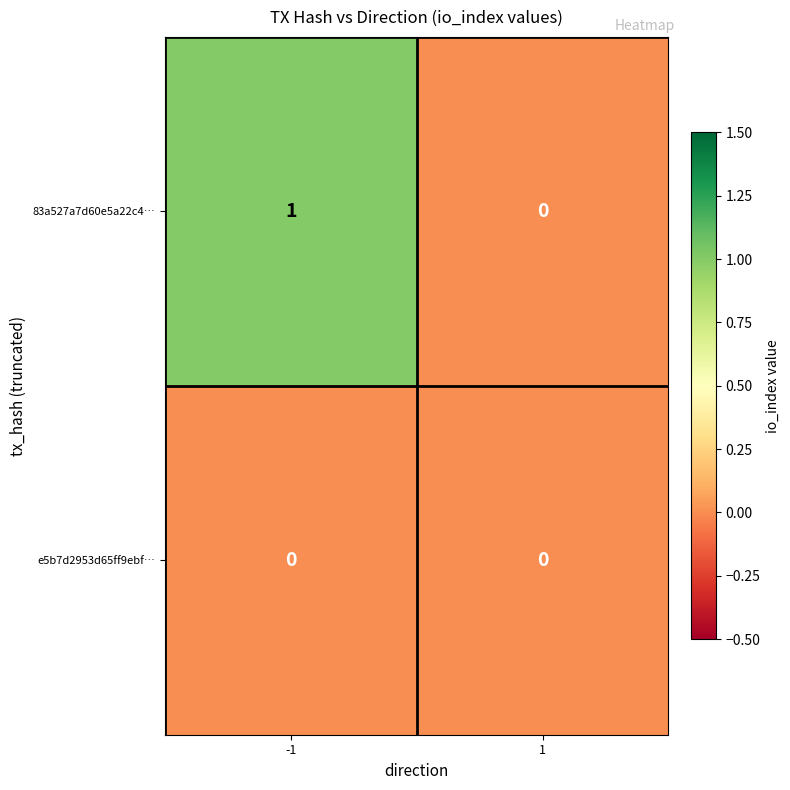

Between -1 and 1, which series saw the biggest shift?

83a527a7d60e5a22c4…